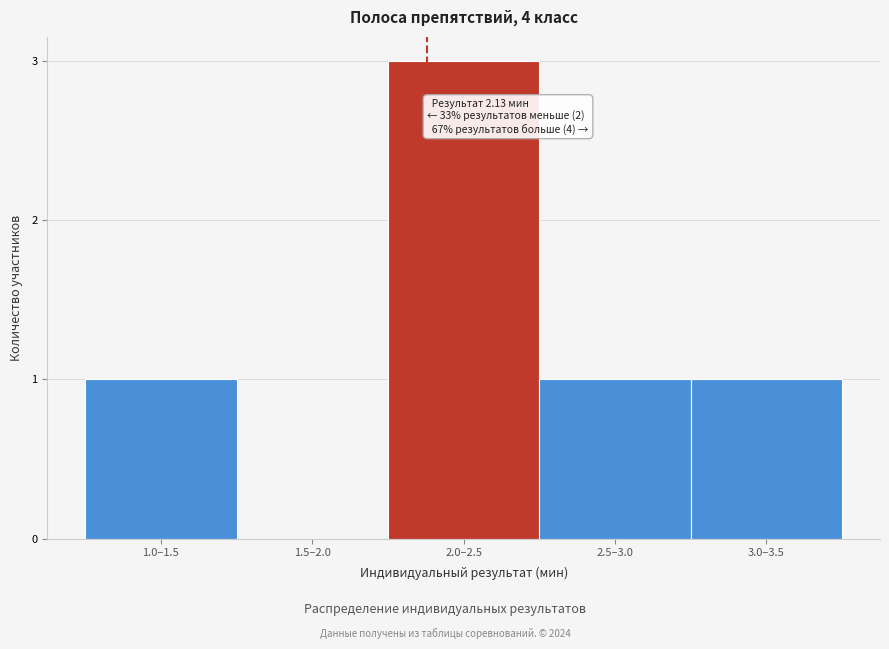

Reading right to left, transcribe all the data shown in this chart.

3.0–3.5=1	2.5–3.0=1	2.0–2.5=3	1.5–2.0=0	1.0–1.5=1